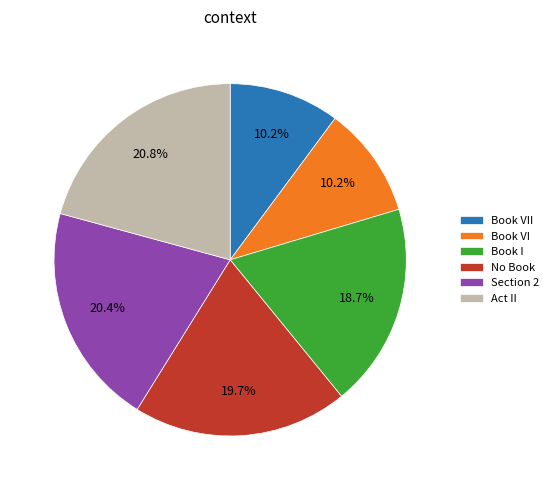

Approximately how many times larger is the value at Act II compared to Book VII?

2.0